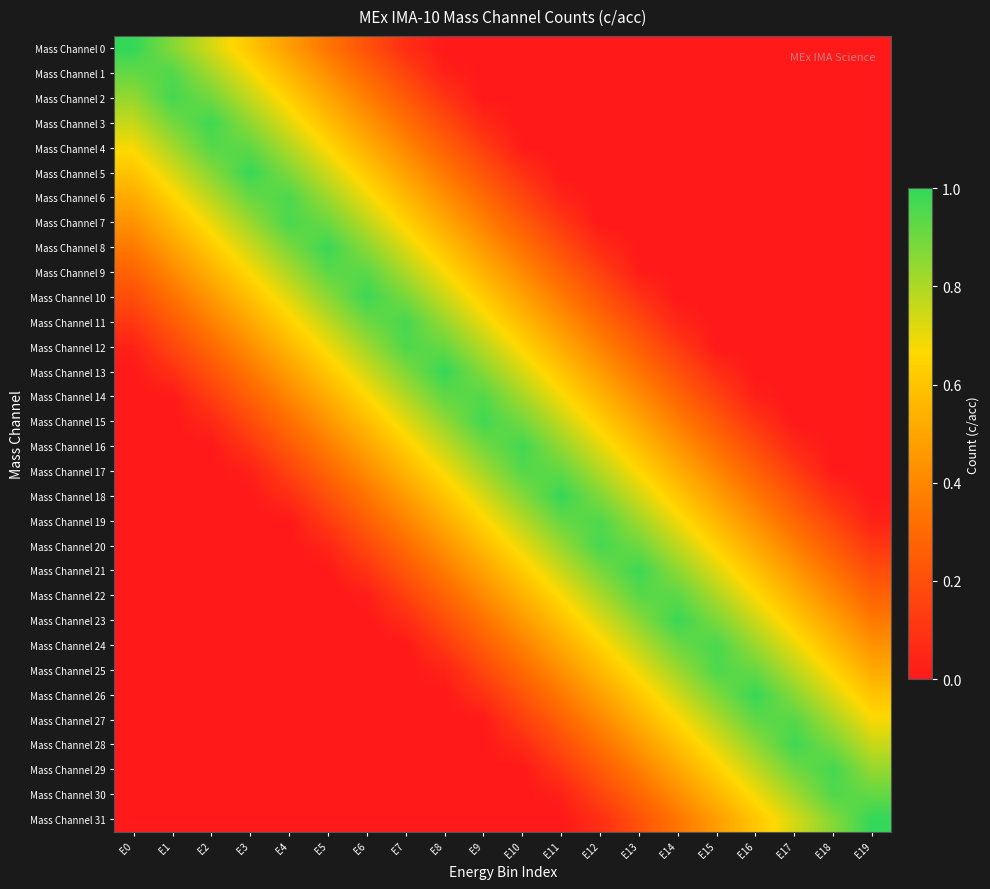

Rank the series at E12 from lowest to highest value.

Mass Channel 0, Mass Channel 1, Mass Channel 2, Mass Channel 3, Mass Channel 4, Mass Channel 5, Mass Channel 6, Mass Channel 7, Mass Channel 8, Mass Channel 31, Mass Channel 9, Mass Channel 30, Mass Channel 10, Mass Channel 29, Mass Channel 11, Mass Channel 28, Mass Channel 12, Mass Channel 27, Mass Channel 13, Mass Channel 26, Mass Channel 14, Mass Channel 25, Mass Channel 15, Mass Channel 24, Mass Channel 16, Mass Channel 23, Mass Channel 17, Mass Channel 22, Mass Channel 18, Mass Channel 21, Mass Channel 19, Mass Channel 20